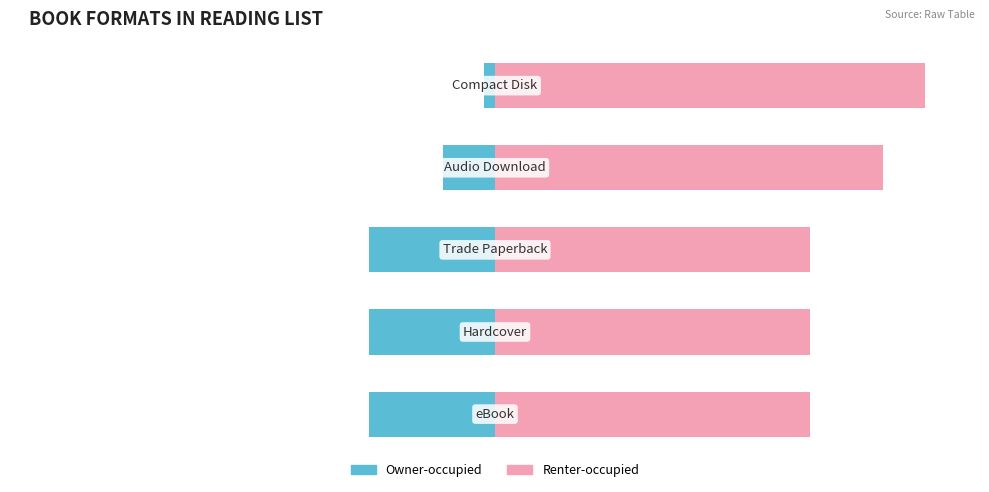

Where does the Owner-occupied series first go above -28?

3